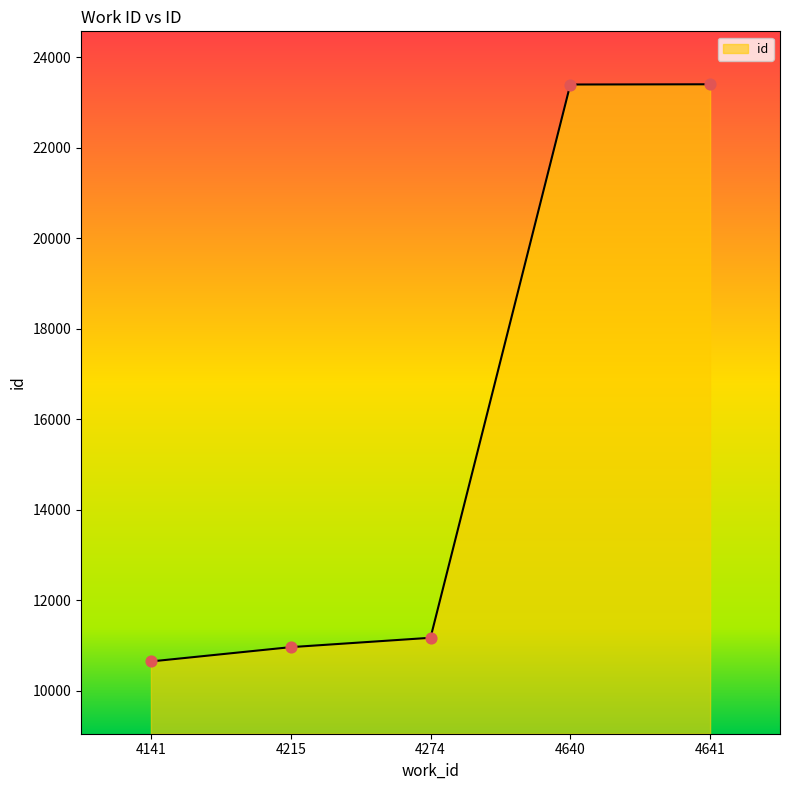

What is the ratio of the value at 4274 to the value at 4215?

1.0